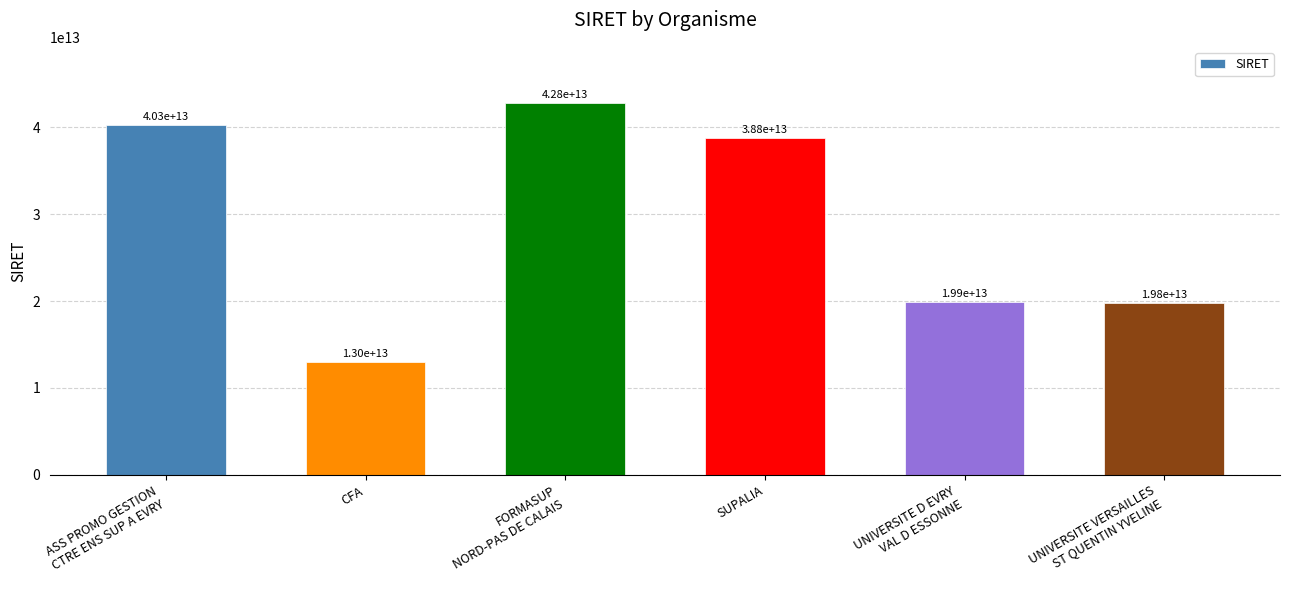

The chart shows a value of 13054832160232 at UNIVERSITE D EVRY
VAL D ESSONNE. True or false?

False